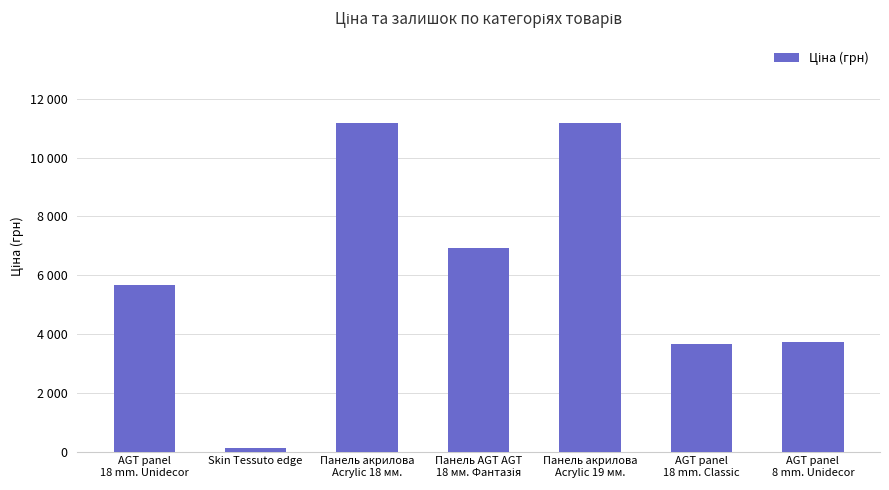

What is the sum of all values?

42473.7